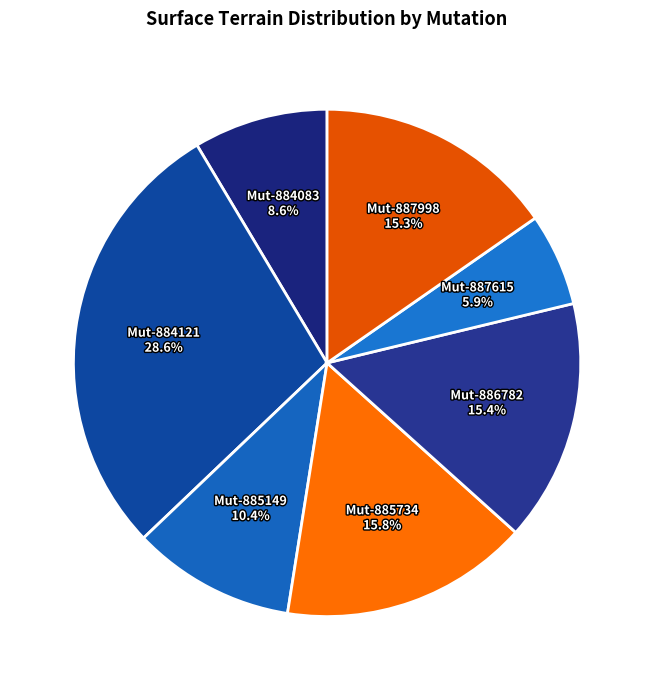

Count the number of slices in the pie.

7